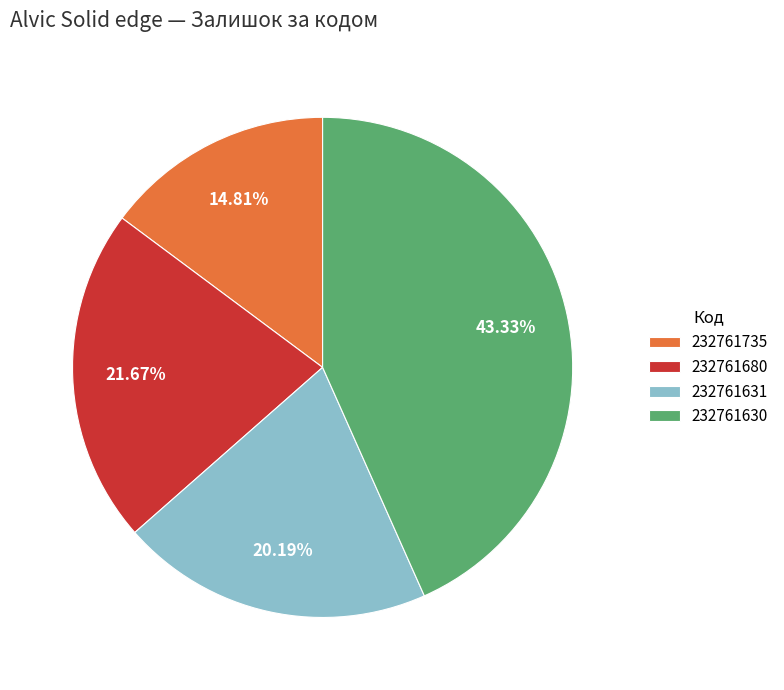

How many slices are in this pie chart?

4